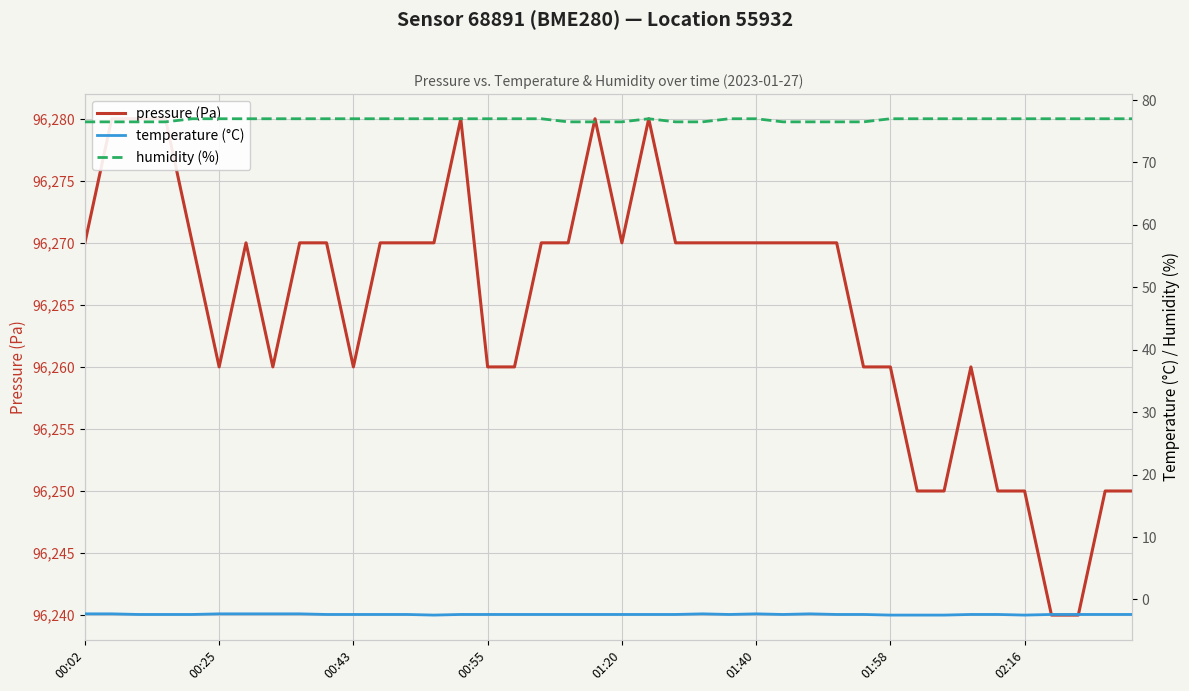

Between 00:55 and 35, which series saw the biggest shift?

pressure (Pa)